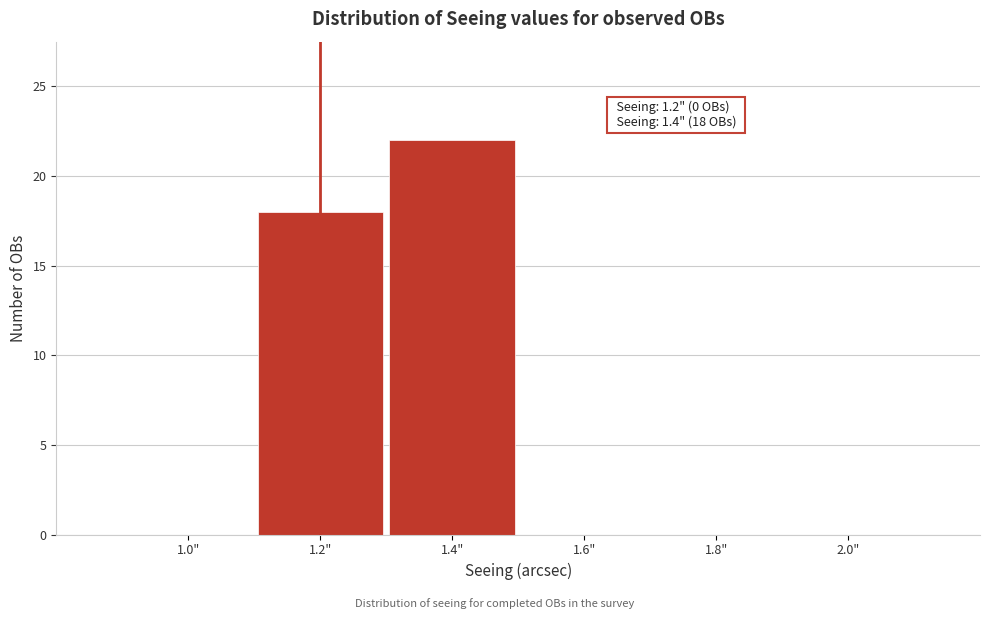

Over which range of the x-axis is the bar tallest?

1.3 to 1.5